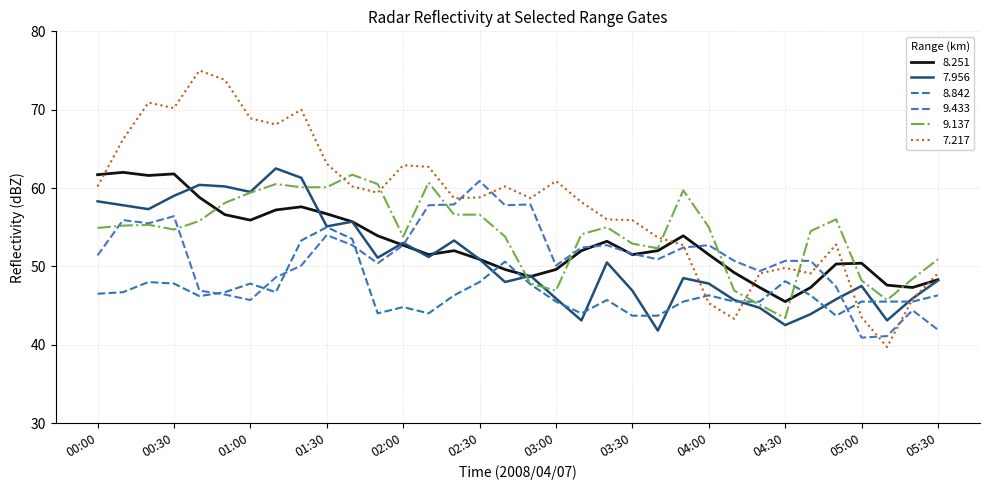

Where is the first local maximum for 7.956?

00:40